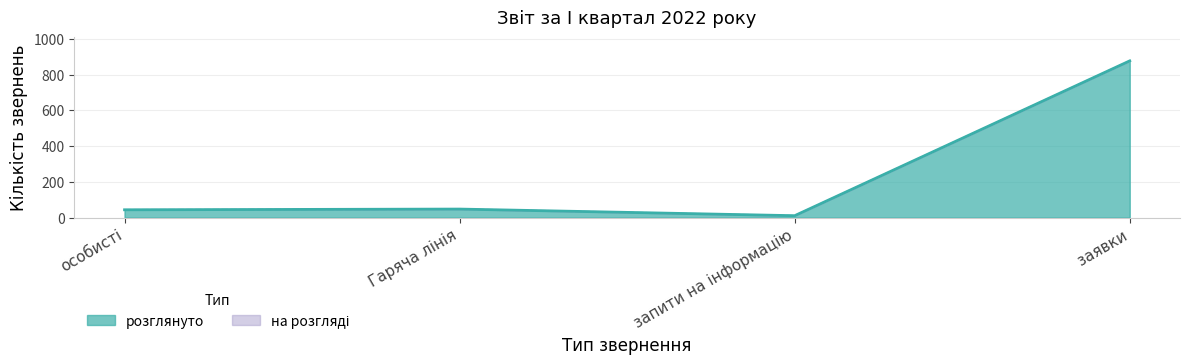

Is it true that the value at Гаряча лінія is 11?

False